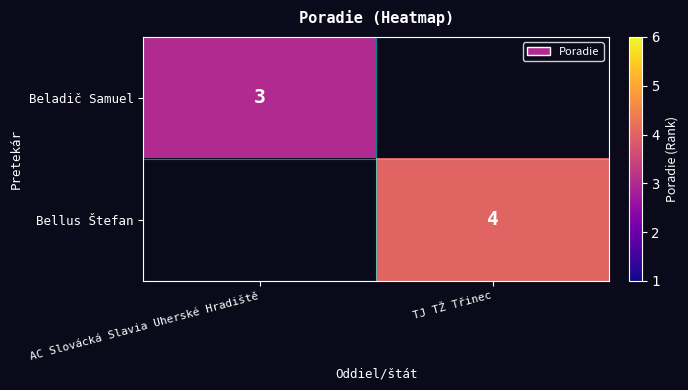

Is it true that Beladič Samuel equals 5 at AC Slovácká Slavia Uherské Hradiště?

False